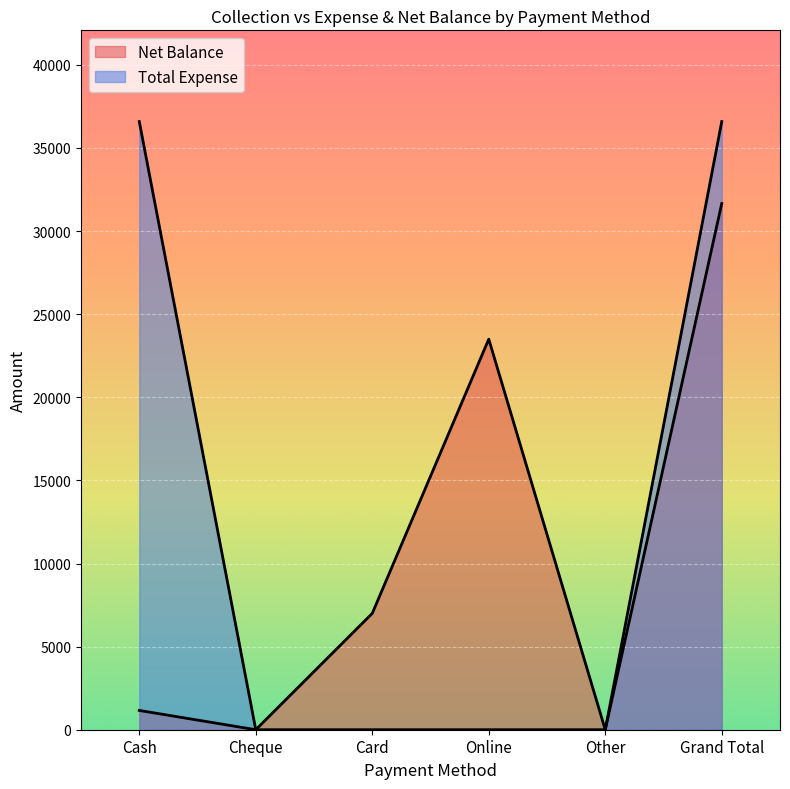

At how many categories does at least one series exceed 13959?

3